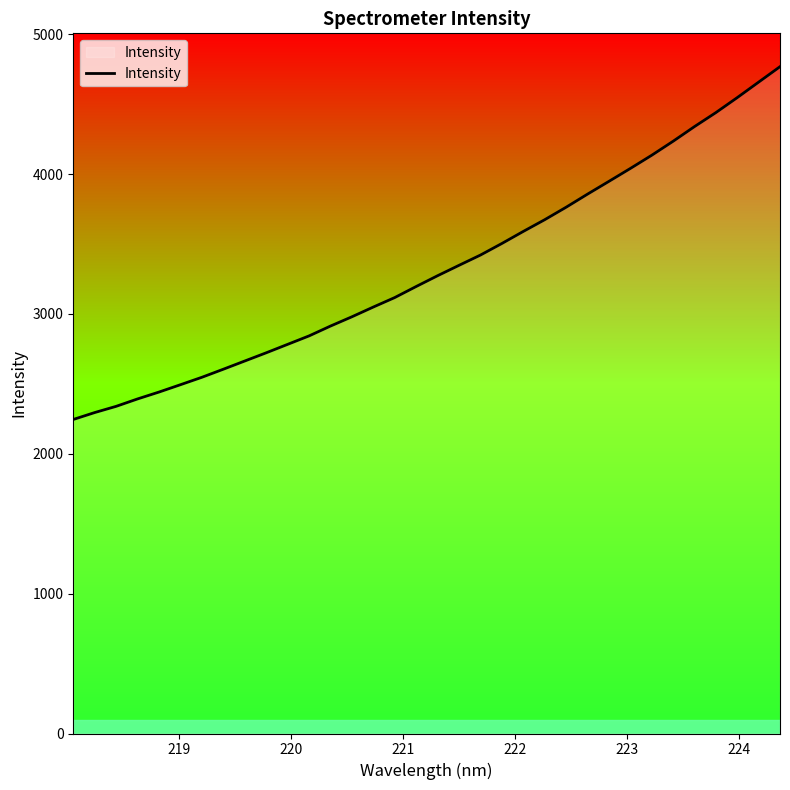

What is the minimum value shown in the chart?

2245.5